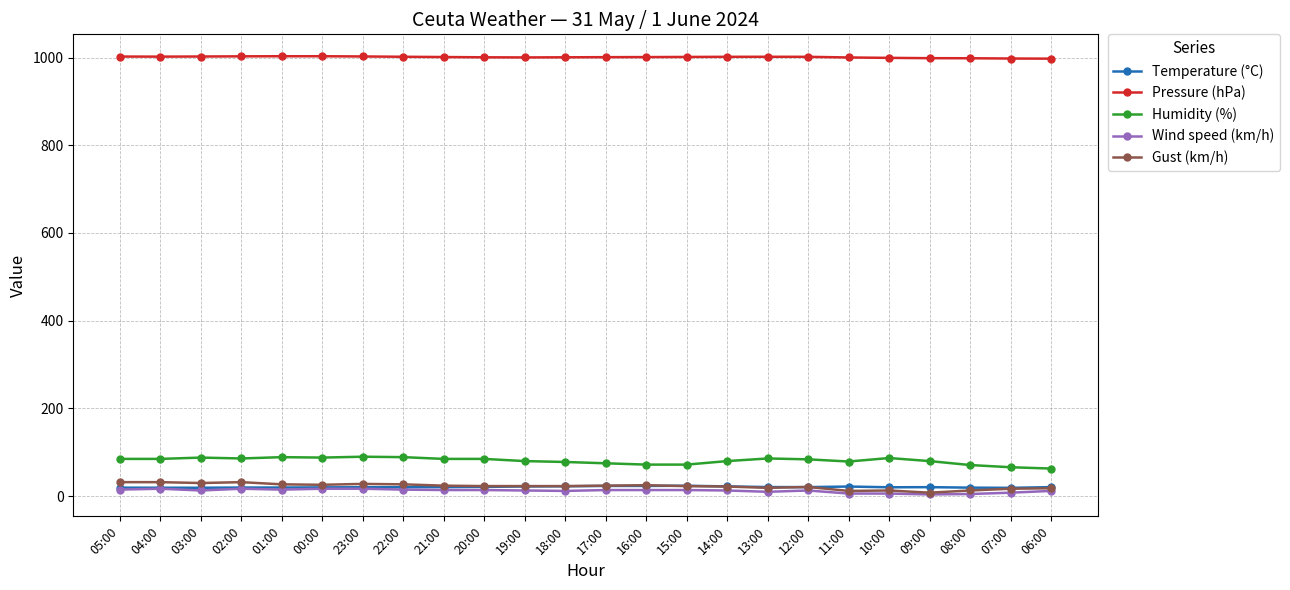

Is the value of Humidity (%) at 01:00 greater than the value of Gust (km/h) at 06:00?

Yes